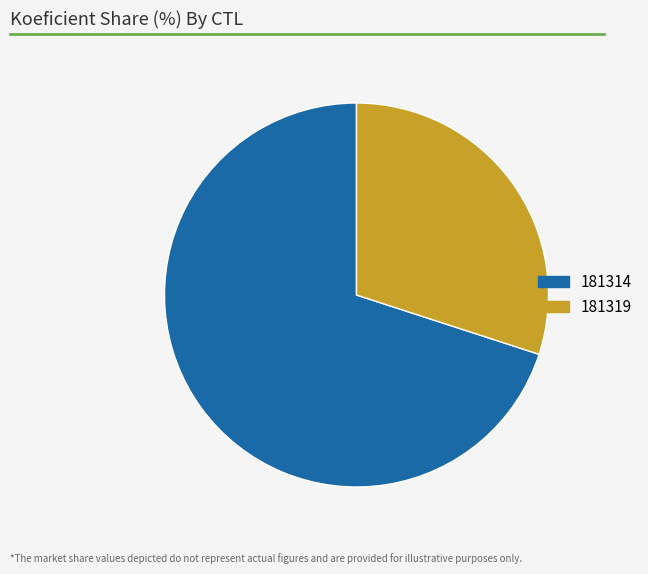

Is it true that 181314 is 80% of the pie?

False